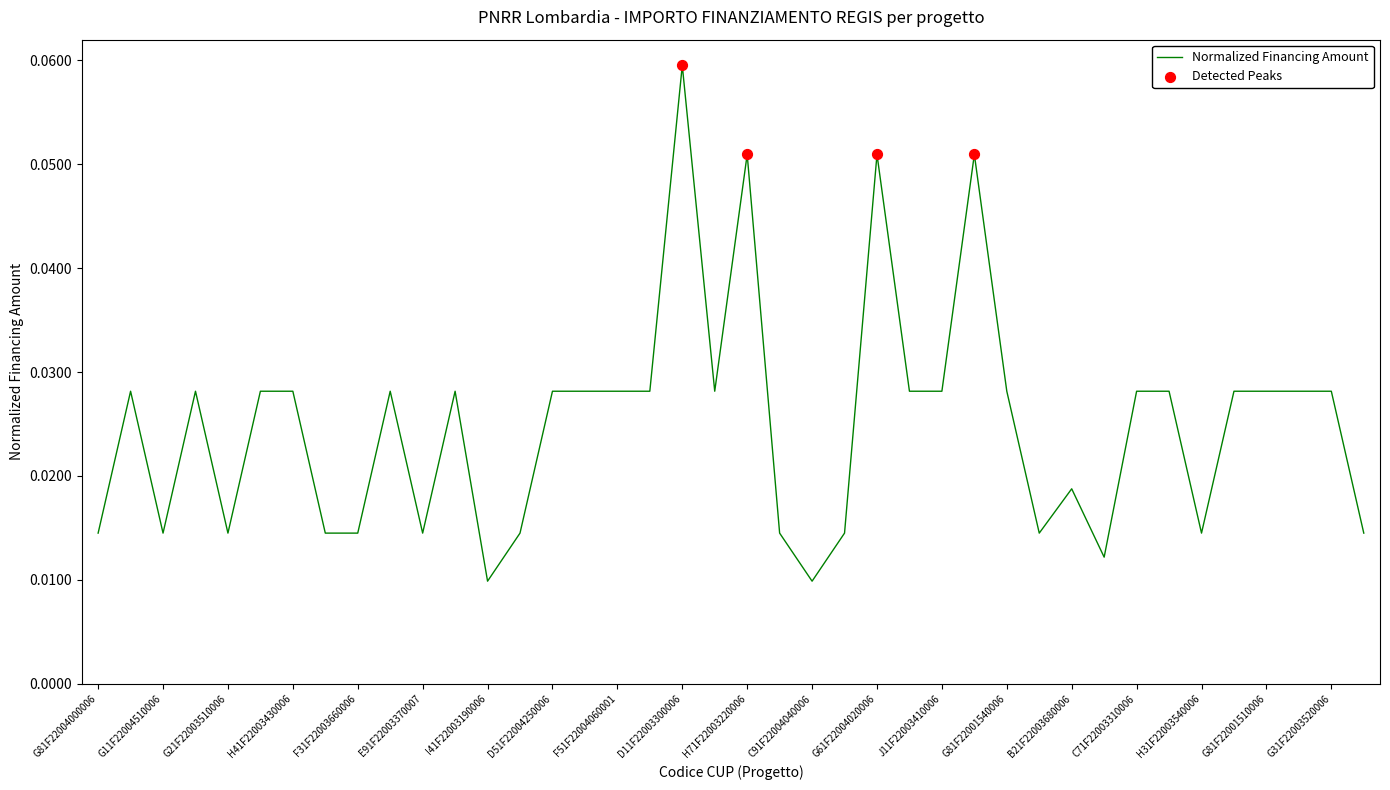

Is this an area chart (filled region under the line)?

No